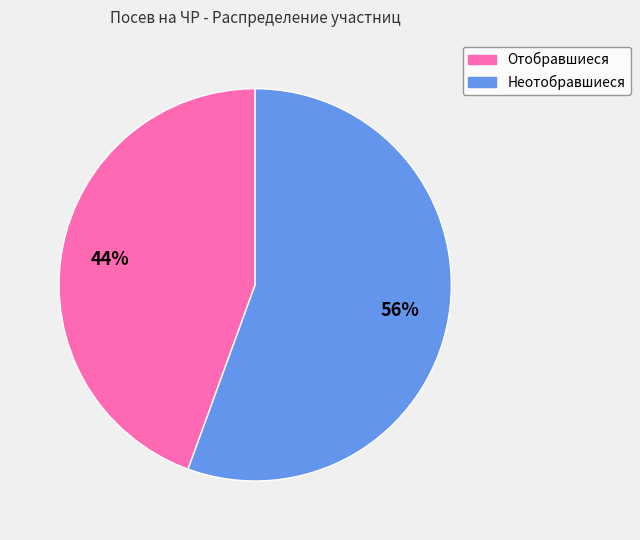

Is there any slice that represents more than half of the pie?

Yes